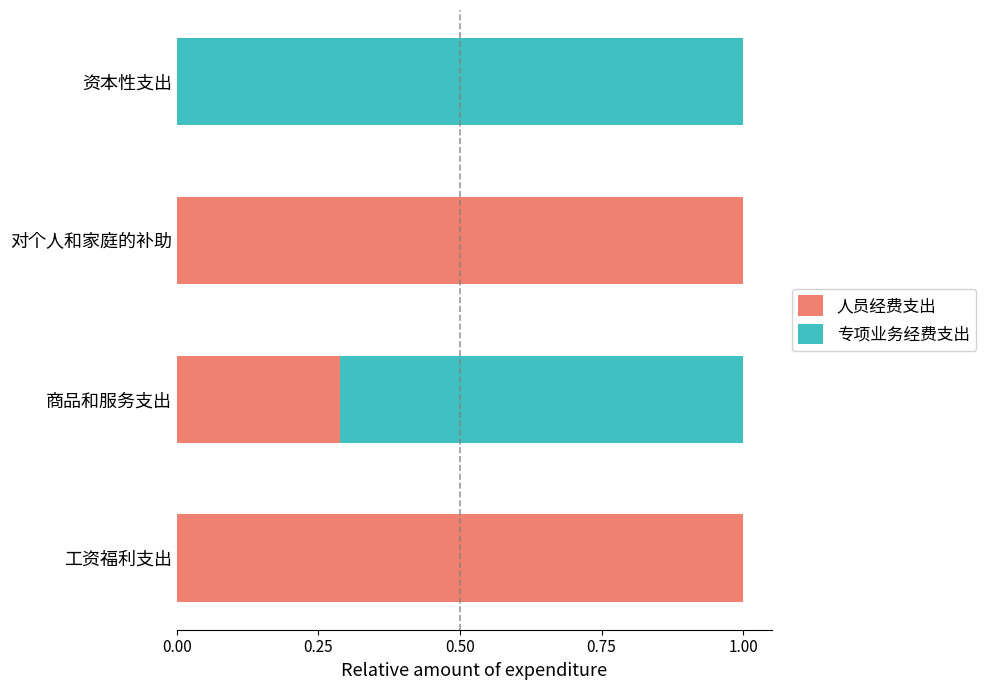

What is the highest value of the 人员经费支出 series?

1.0